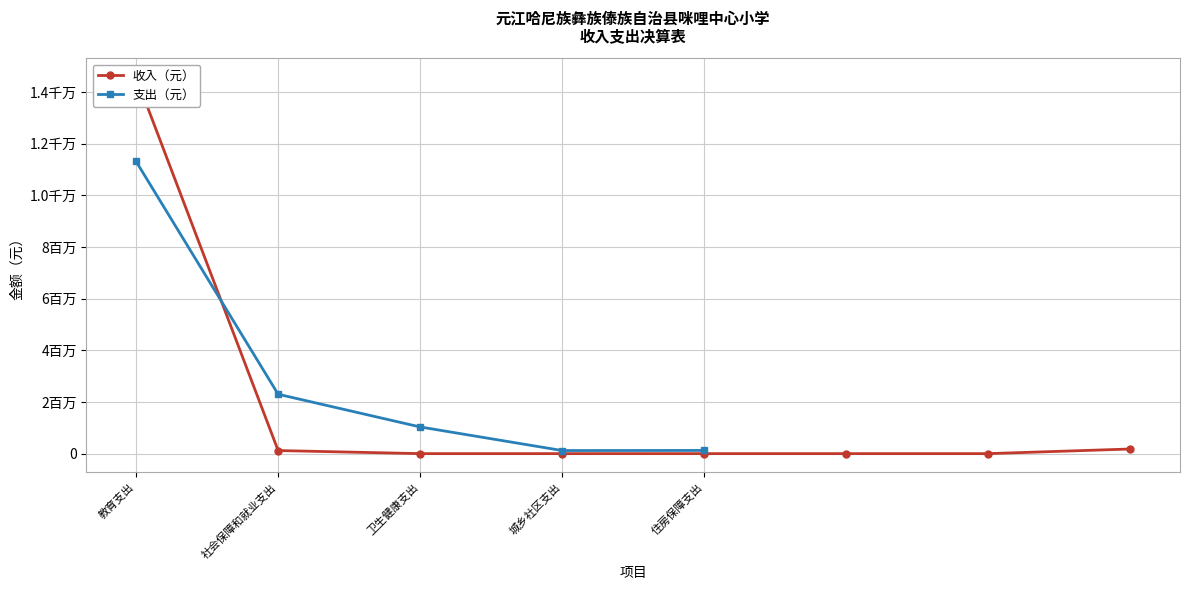

Which label corresponds to the largest value in the chart?

教育支出